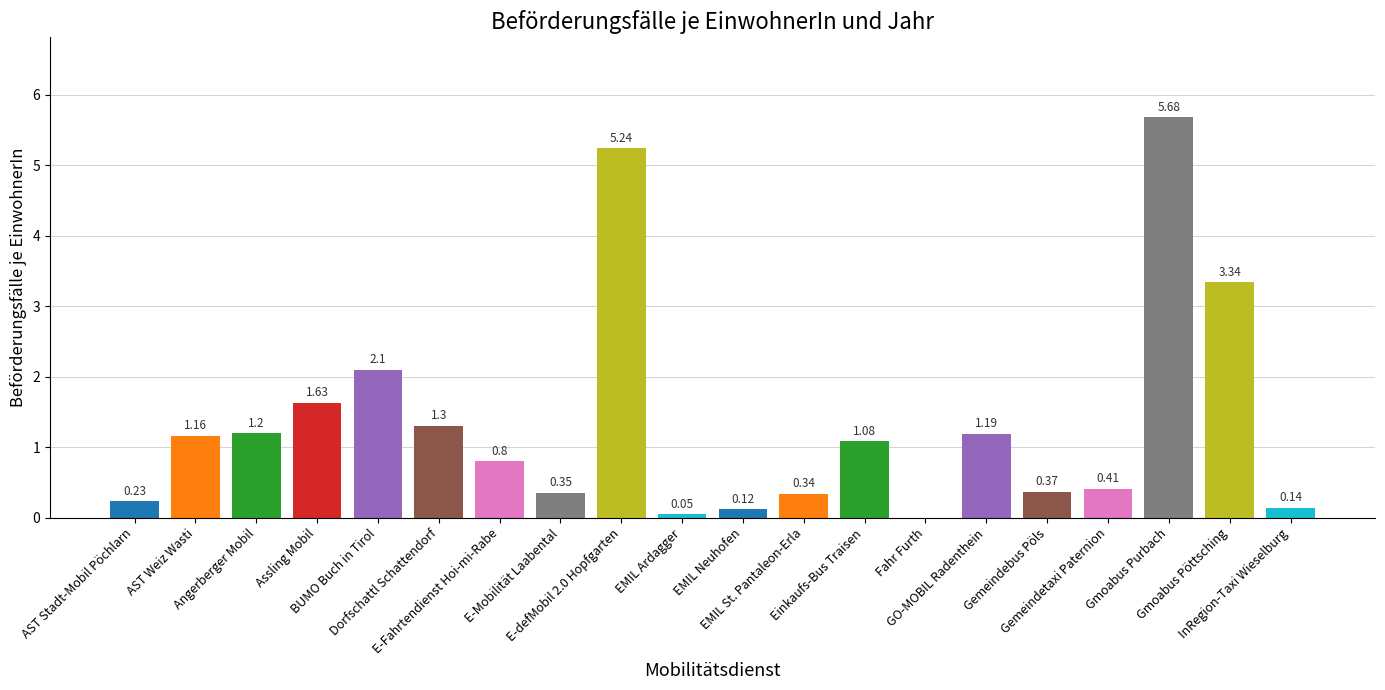

Which has a higher value, Gmoabus Purbach or Einkaufs-Bus Traisen?

Gmoabus Purbach